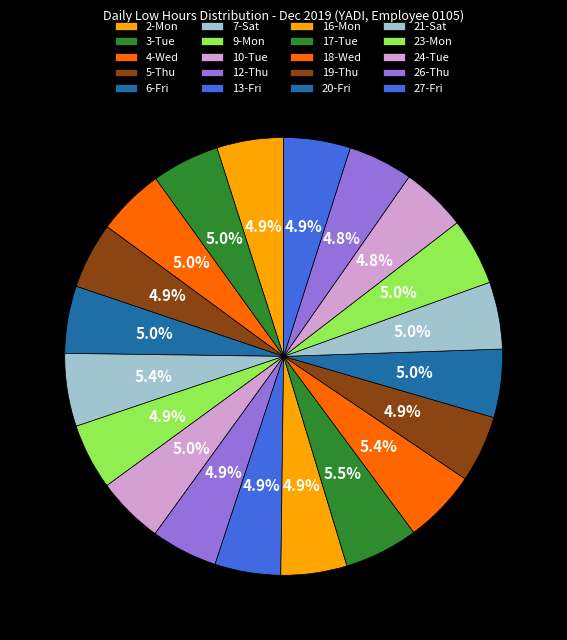

Is there any slice that represents more than half of the pie?

No